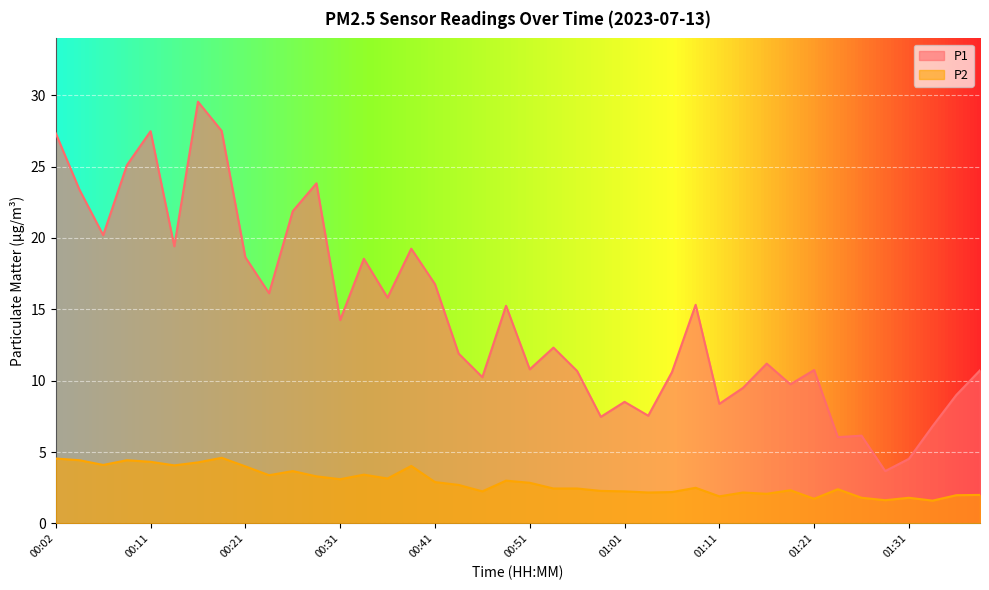

Read the P1 value at 00:36.

15.8